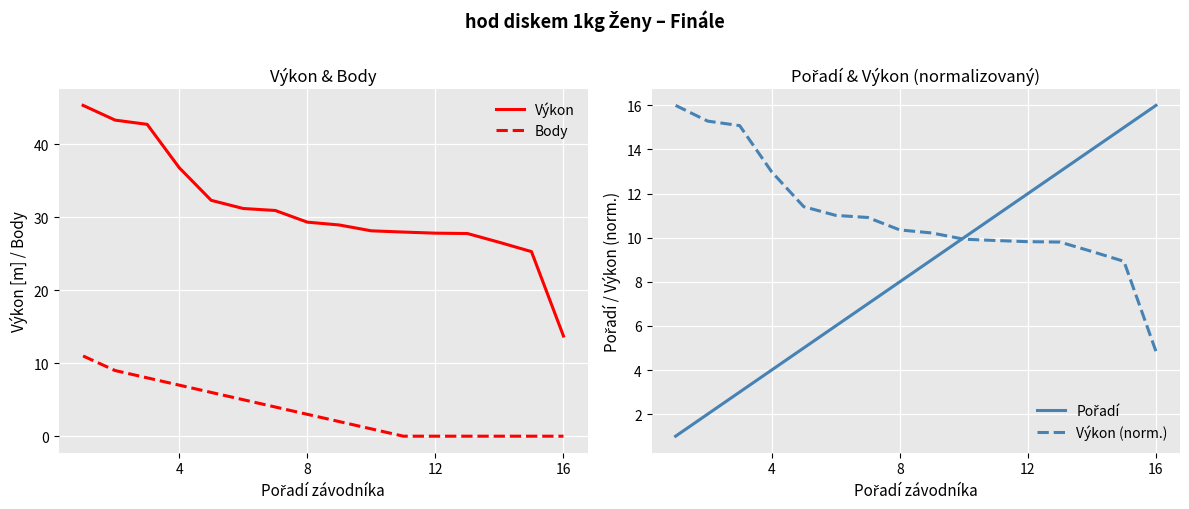

The value of Výkon at 12 is 43.1. True or false?

False